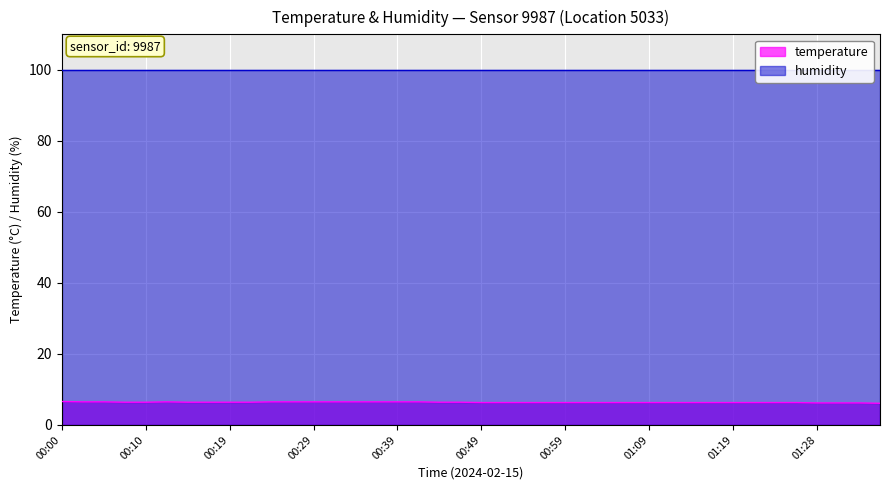

List the labels in order of value, smallest first.

01:36, 01:28, 01:31, 01:33, 00:49, 00:51, 00:54, 00:56, 00:59, 01:01, 01:04, 01:06, 01:09, 01:11, 01:14, 01:16, 01:19, 01:21, 01:23, 01:26, 00:07, 00:10, 00:15, 00:17, 00:19, 00:22, 00:44, 00:47, 00:02, 00:05, 00:12, 00:24, 00:27, 00:29, 00:32, 00:34, 00:37, 00:39, 00:42, 00:00